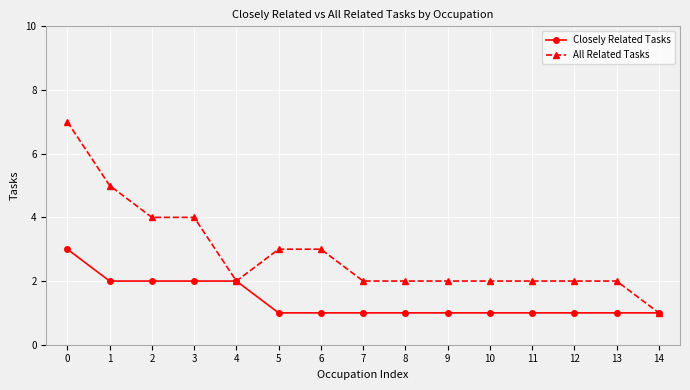

What is the value of the Closely Related Tasks point at the 6th from the left?

1